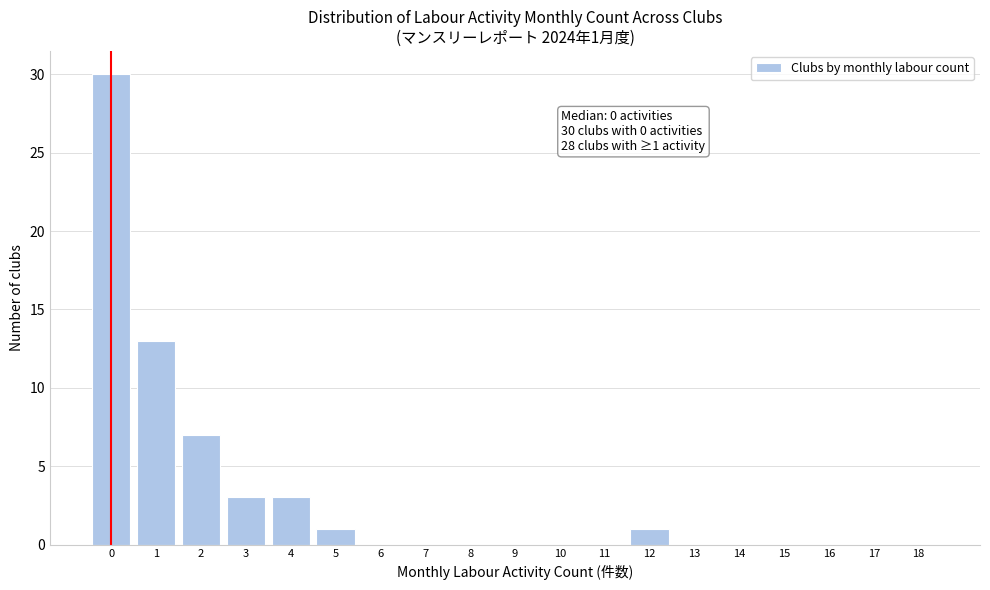

Reading right to left, list all the values displayed in this chart.

18=0	17=0	16=0	15=0	14=0	13=0	12=1	11=0	10=0	9=0	8=0	7=0	6=0	5=1	4=3	3=3	2=7	1=13	0=30